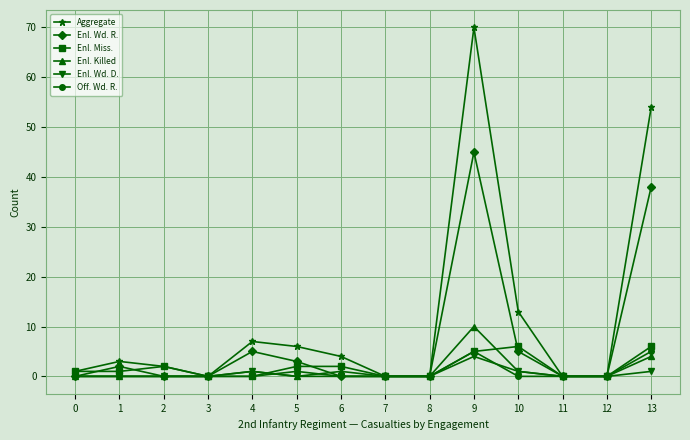

Which series changed the most between 9 and 12?

Aggregate